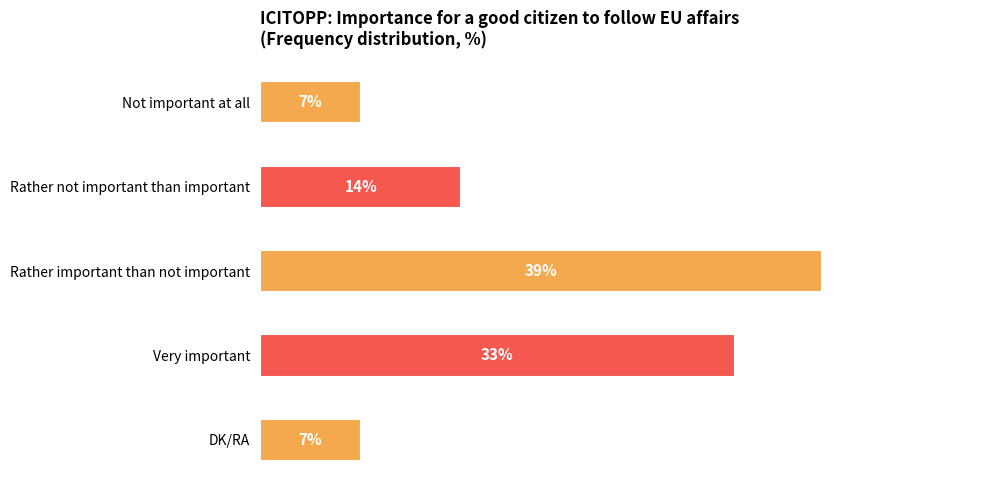

At which label is the value closest to 23?

Rather not important than important